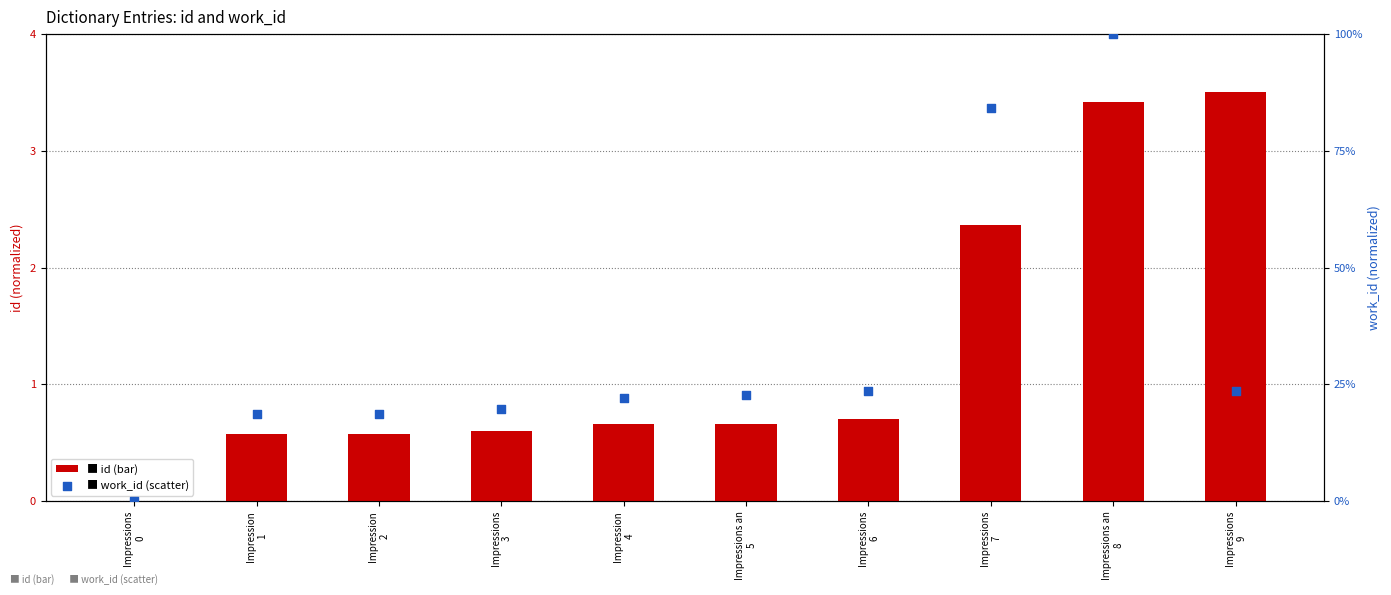

Which series has the widest spread of Y values?

work_id